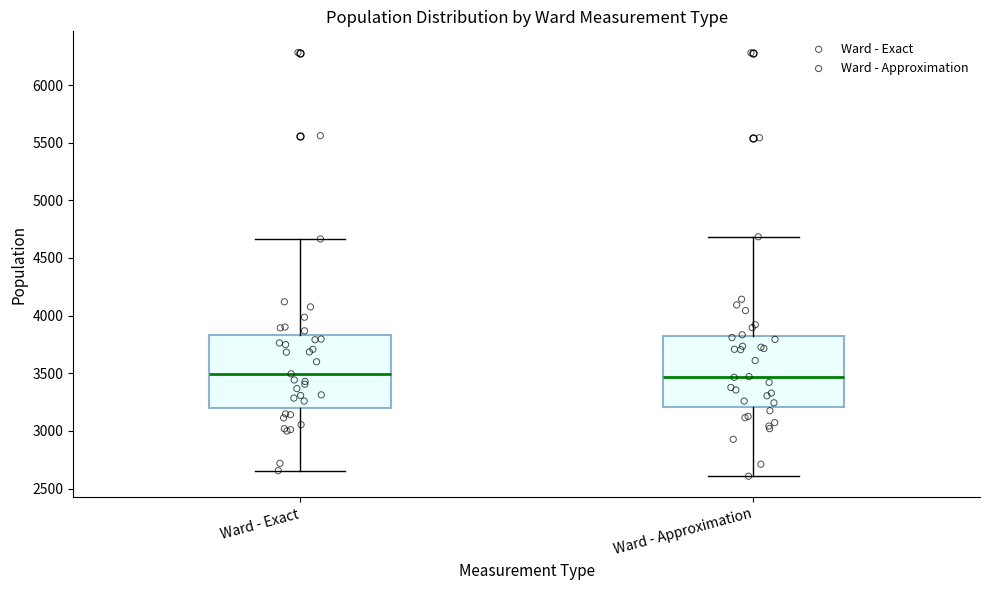

Reading left to right, transcribe this box plot: for each box, give where its median line is, the range the box spans, and where its two whiskers end, as read against the y-axis. The values are not printed on the chart, so give them approximately, as read against the axis.

Ward - Exact: median 3500, box 3200 to 3850, whiskers 2650 to 4650
Ward - Approximation: median 3450, box 3200 to 3800, whiskers 2600 to 4700